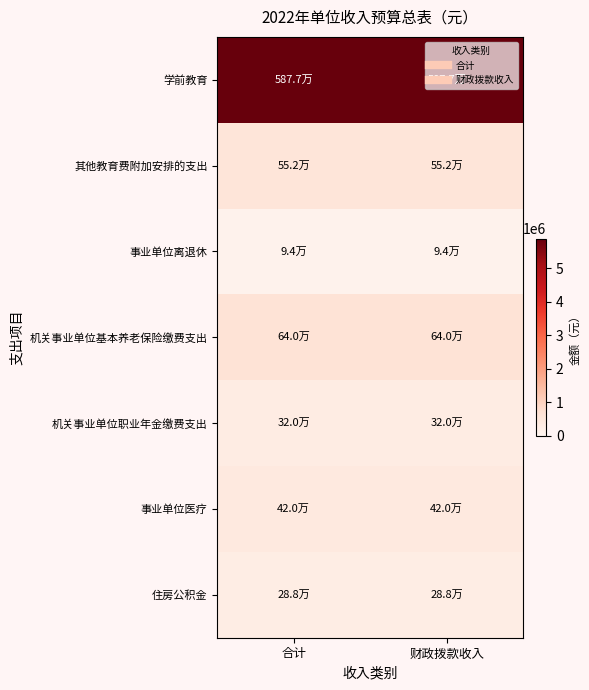

What is the total value across all series at 财政拨款收入?

8191900